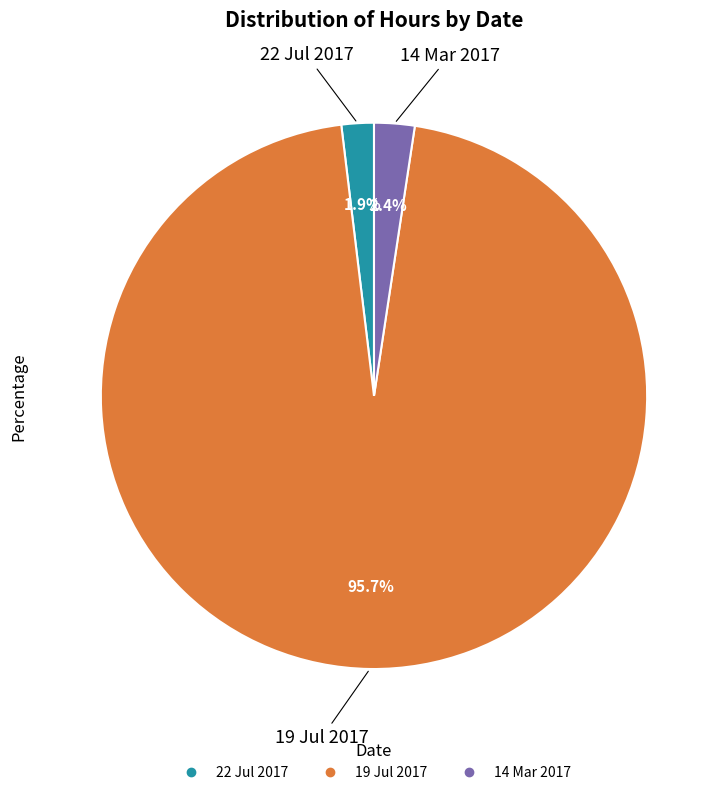

Which category has the biggest portion of the pie?

19 Jul 2017